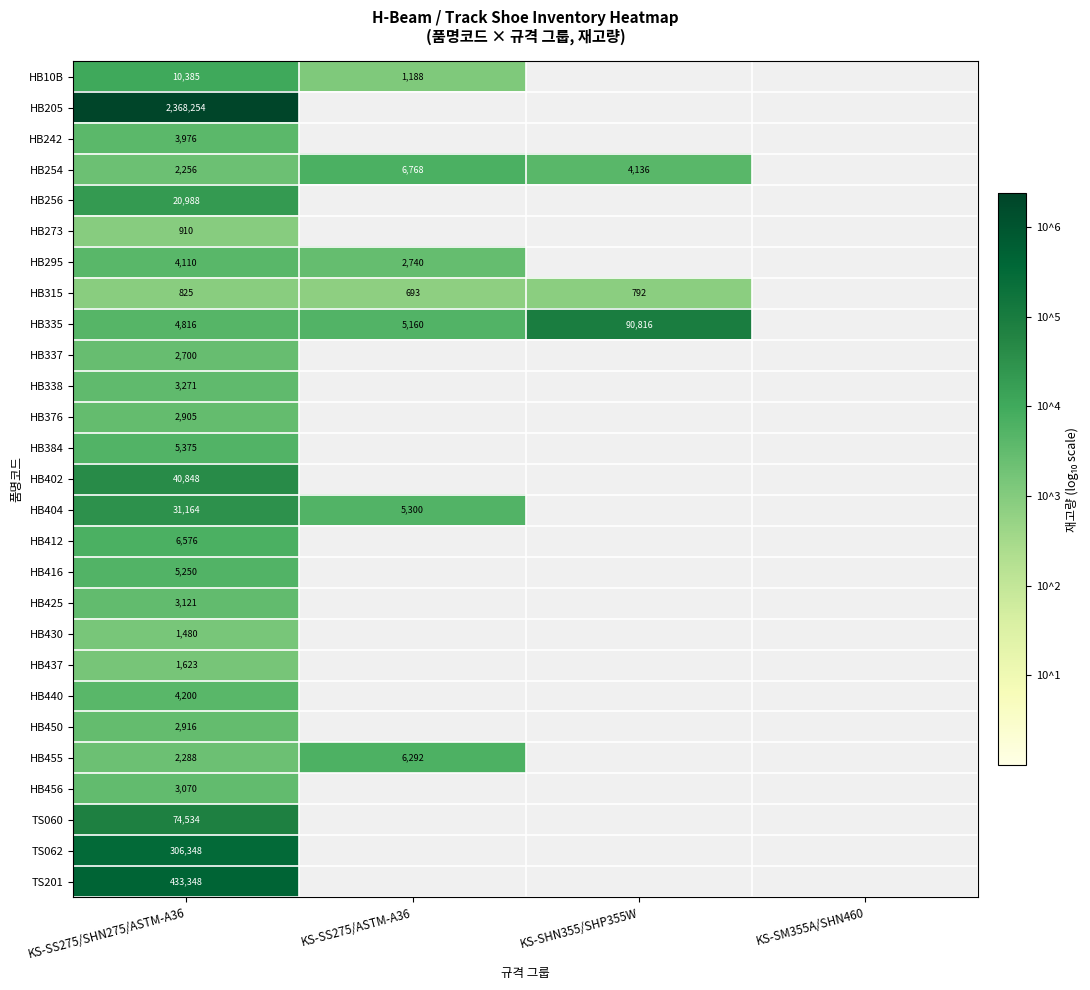

What is the difference between the highest and lowest values at KS-SS275/SHN275/ASTM-A36?

2367429.0